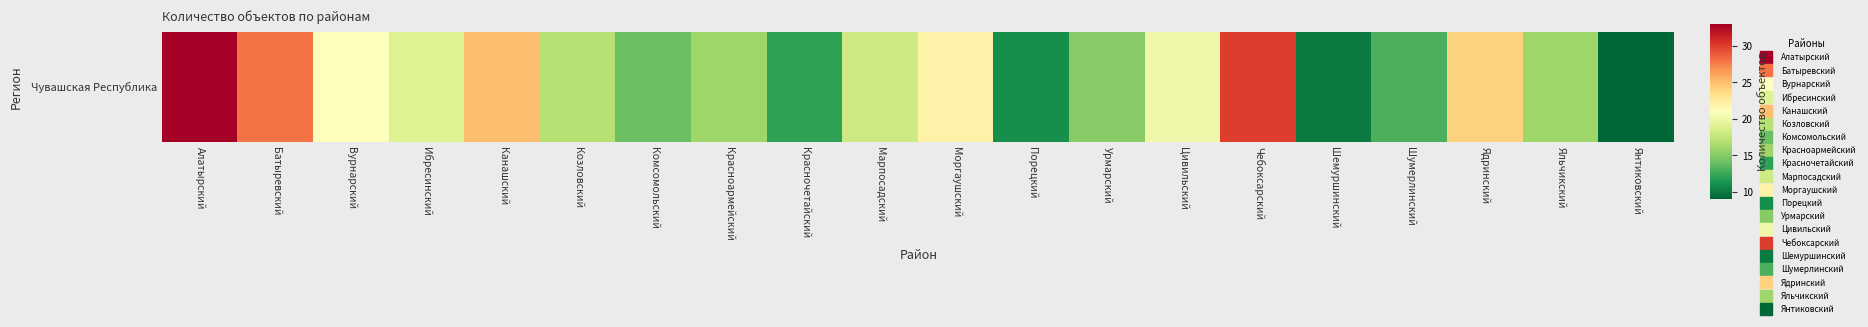

True or false: the data shows 13 at Янтиковский.

False